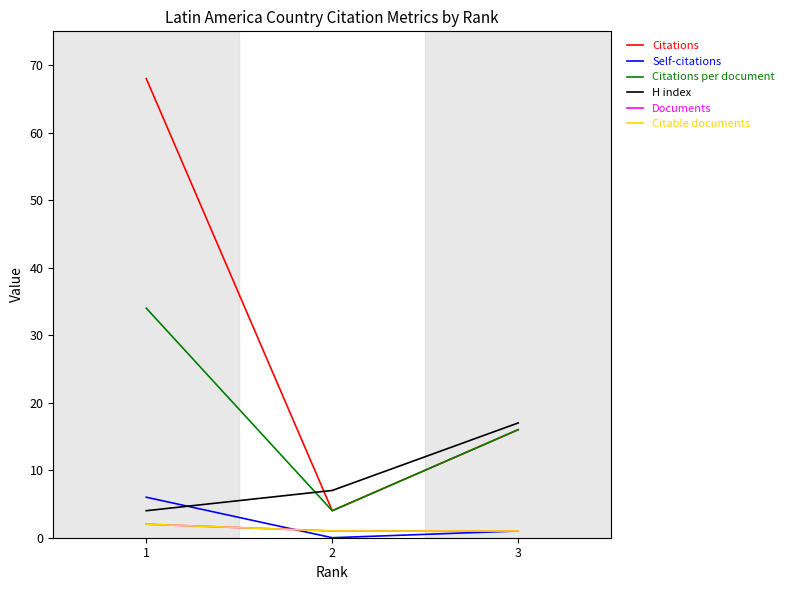

Reading left to right, list all the values displayed in this chart.

Citations: 68	4	16
Self-citations: 6	0	1
Citations per document: 34	4	16
H index: 4	7	17
Documents: 2	1	1
Citable documents: 2	1	1